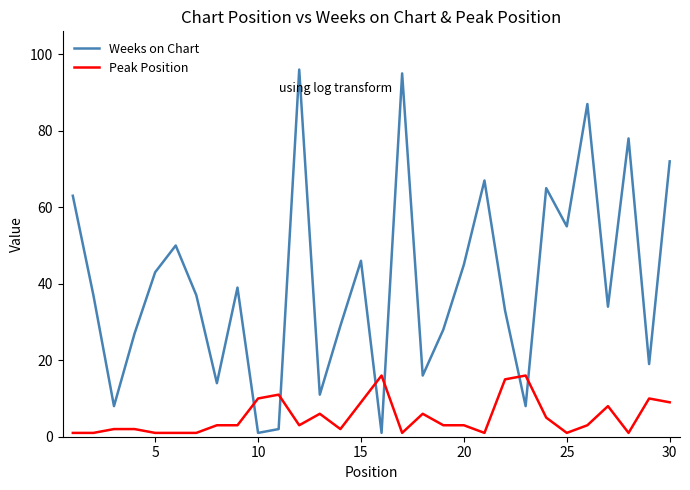

True or false: Peak Position and Weeks on Chart cross at least once.

True